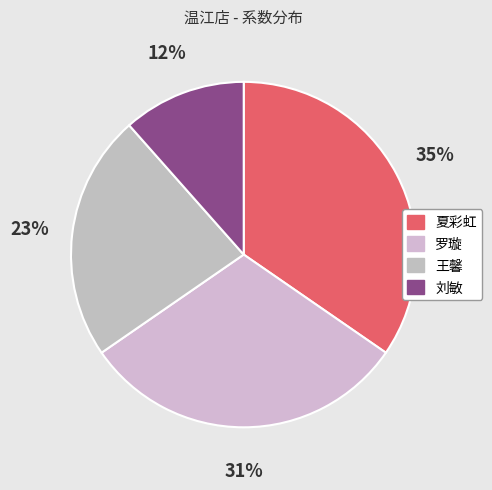

How much of the chart is everything except 罗璇?

69.2%